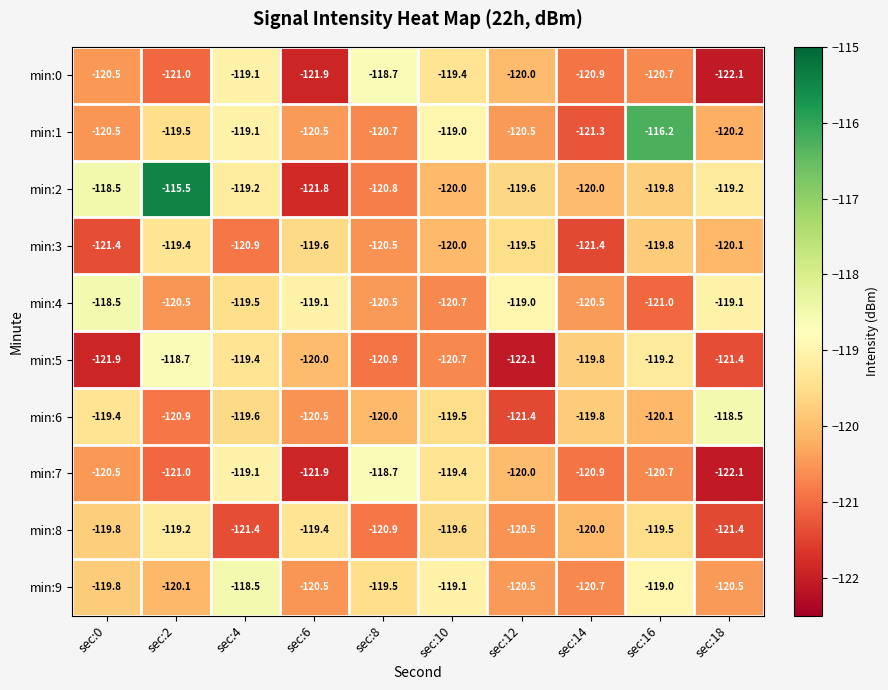

What is the minimum value shown in the chart?

-122.1